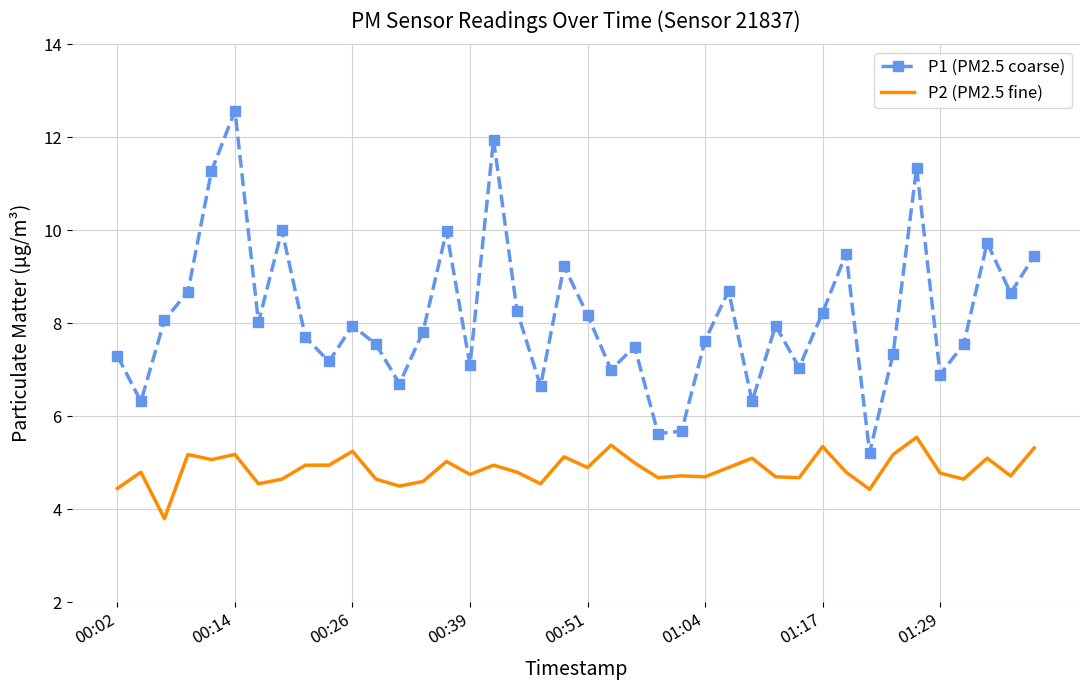

Rank the series by their average value, from highest to lowest.

P1 (PM2.5 coarse), P2 (PM2.5 fine)